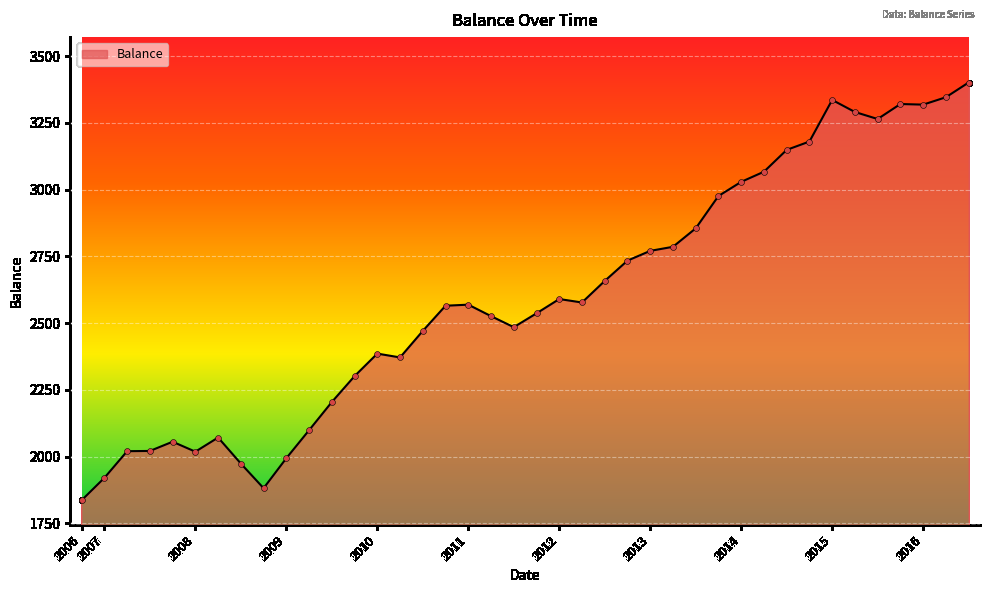

What is the maximum value shown in the chart?

3401.3